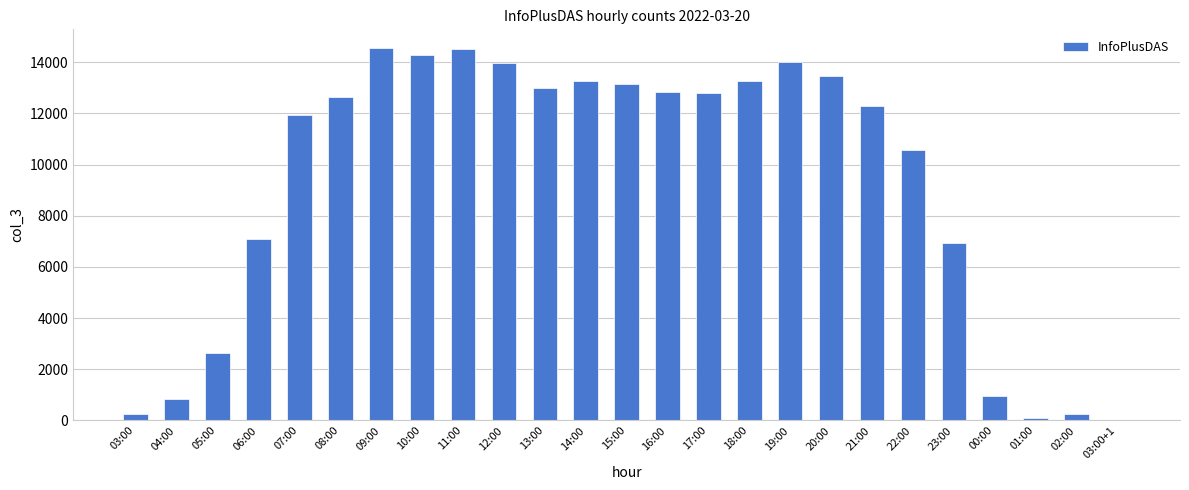

What is the change in value from 13:00 to 22:00?

-2431